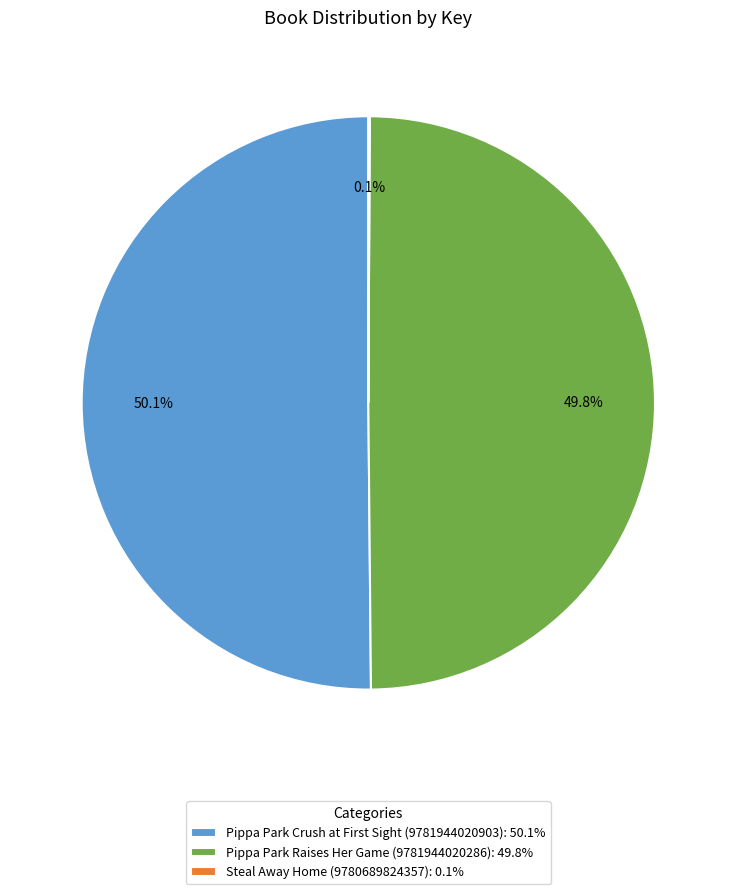

Does Pippa Park Raises Her Game (9781944020286): 49.8% account for over 50% of the chart?

No